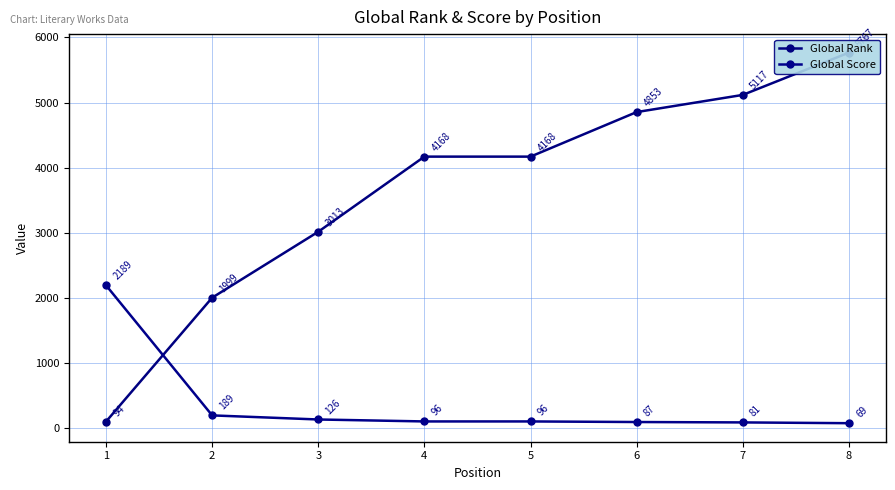

Reading left to right, what are all the values shown in this chart?

Global Rank: 94	1999	3013	4168	4168	4853	5117	5767
Global Score: 2189	189	126	96	96	87	81	69